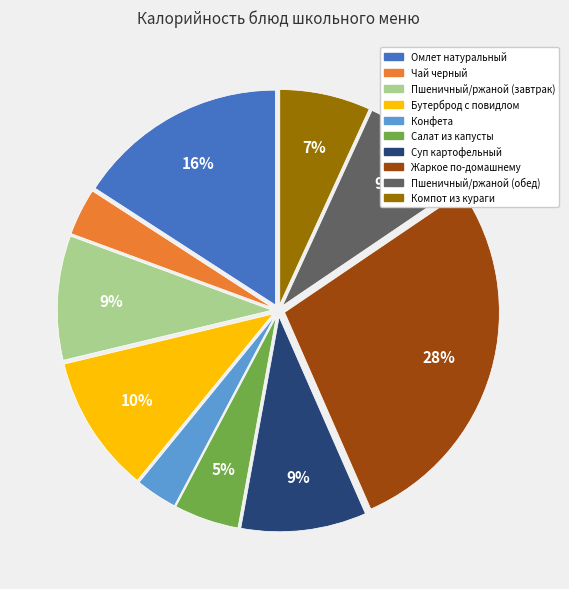

To the nearest percent, what is the combined percentage of Конфета and Пшеничный/ржаной (завтрак)?

12%